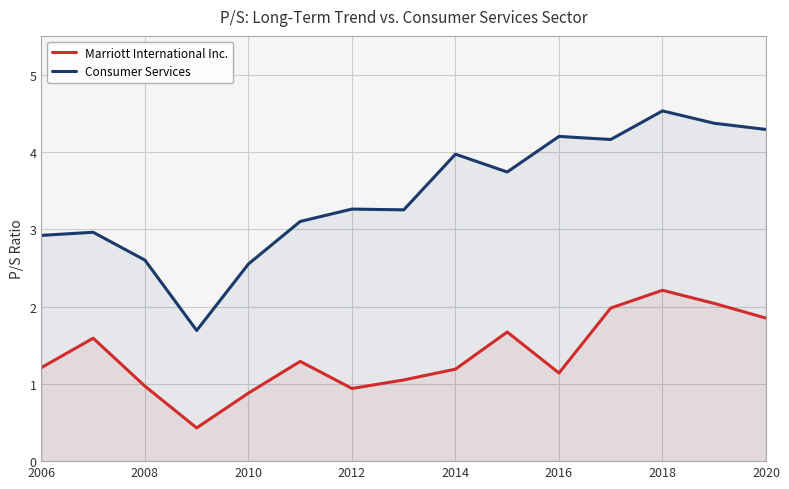

Is it true that Consumer Services equals 7.6 at 2018?

False